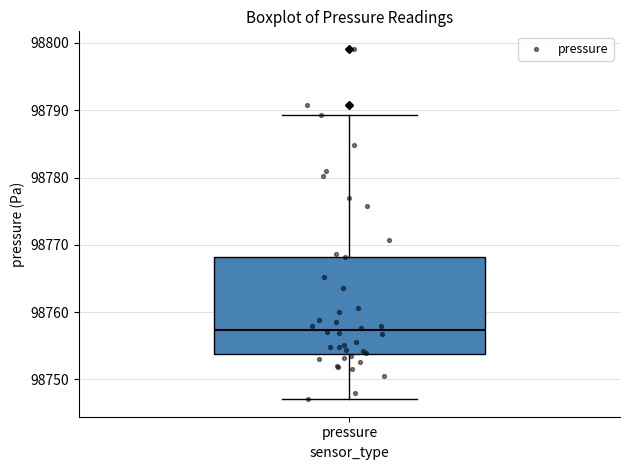

Read this box plot against the y-axis: the position of the median line, the range covered by the box, and the ends of both whiskers. The values are not printed on the chart, so give them approximately, as read against the axis.

median 98757, box 98754 to 98768, whiskers 98747 to 98789